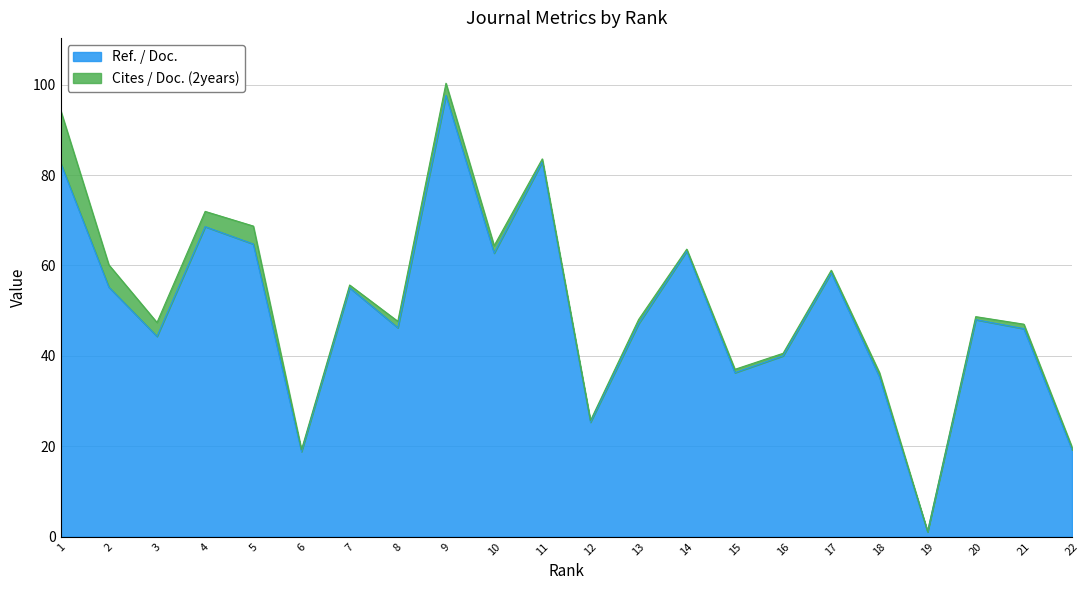

Is it true that Ref. / Doc. equals 48.0 at 20?

True